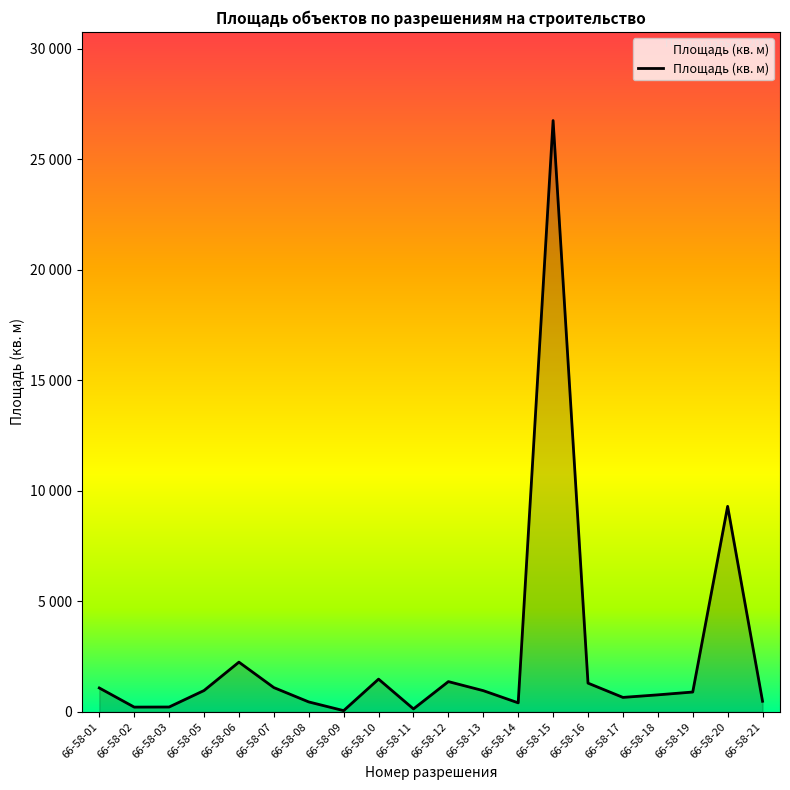

The value at 66-58-07 is 503.0. True or false?

False